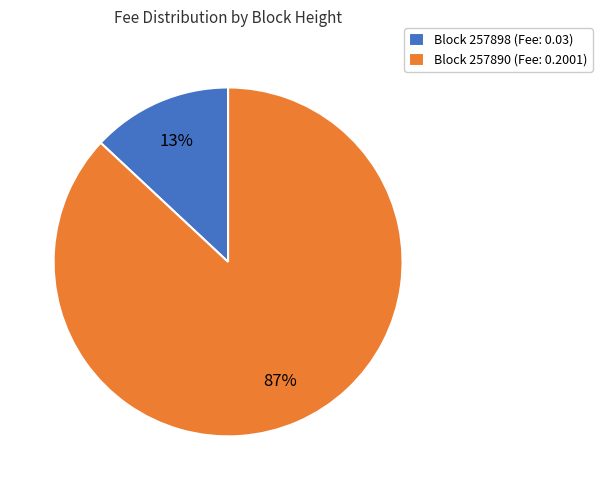

Combined, do Block 257898 (Fee: 0.03) and Block 257890 (Fee: 0.2001) account for over 50%?

Yes